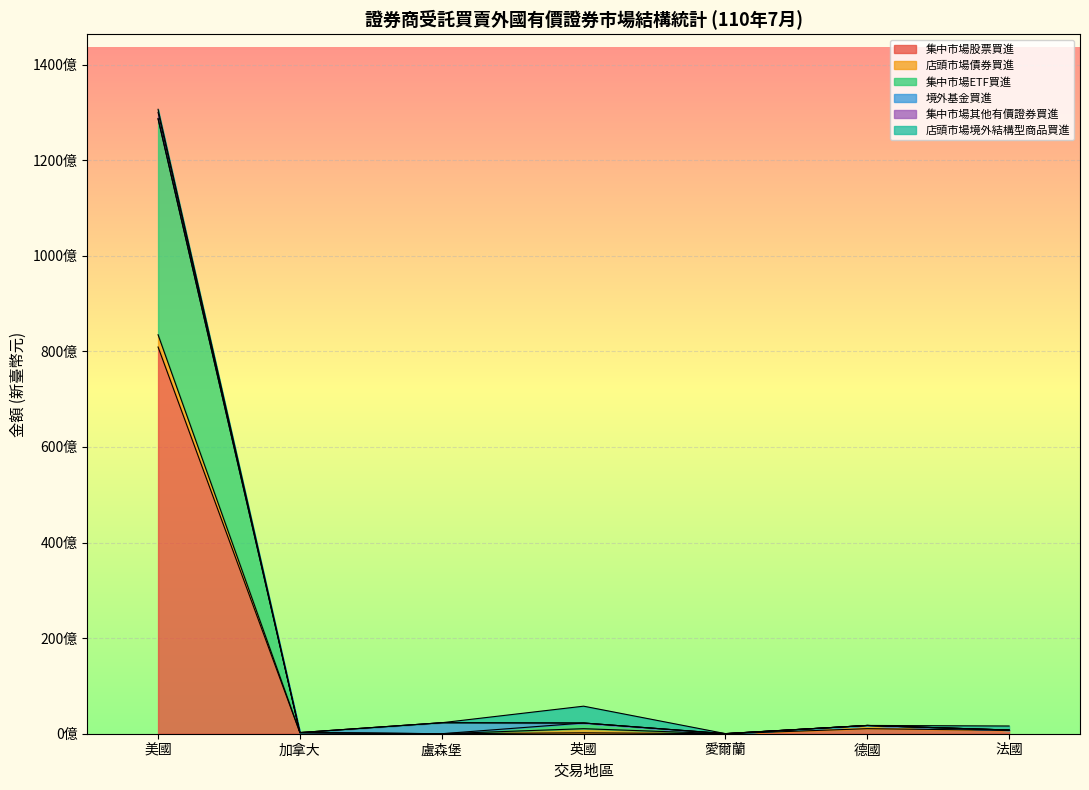

What is the difference between the highest and lowest values at 盧森堡?

2299204514